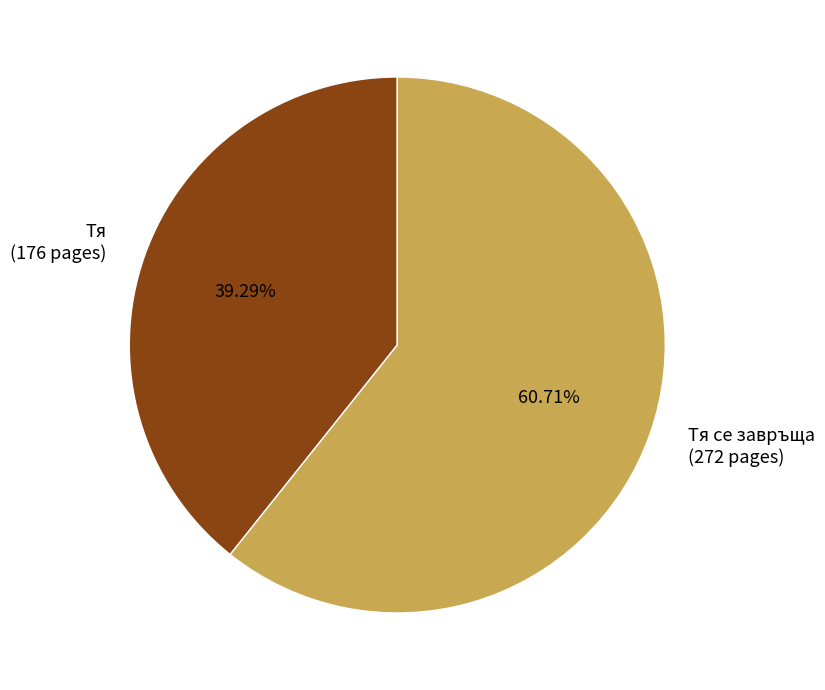

Count the number of slices in the pie.

2